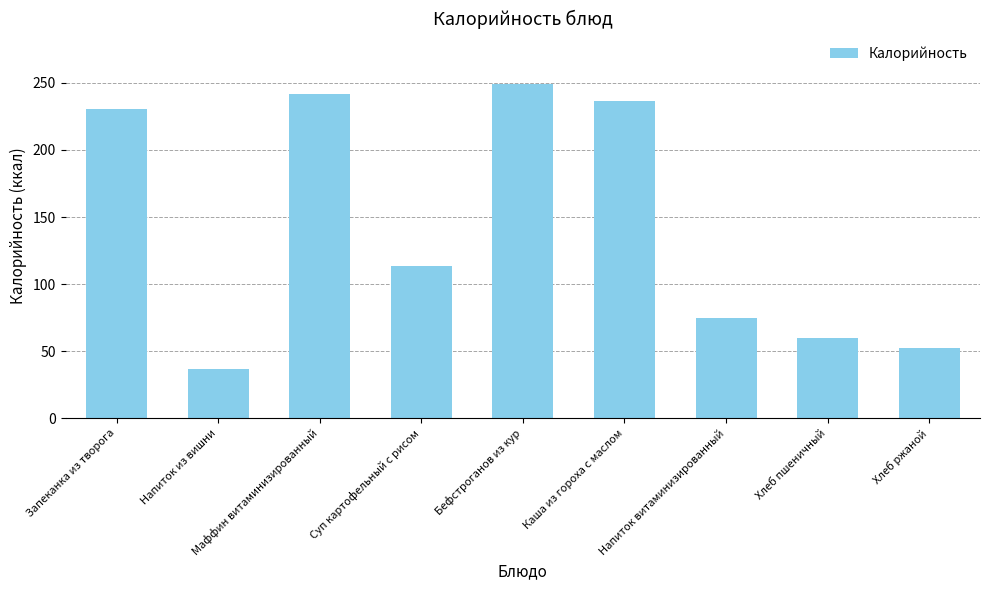

How many data points are above 113?

5